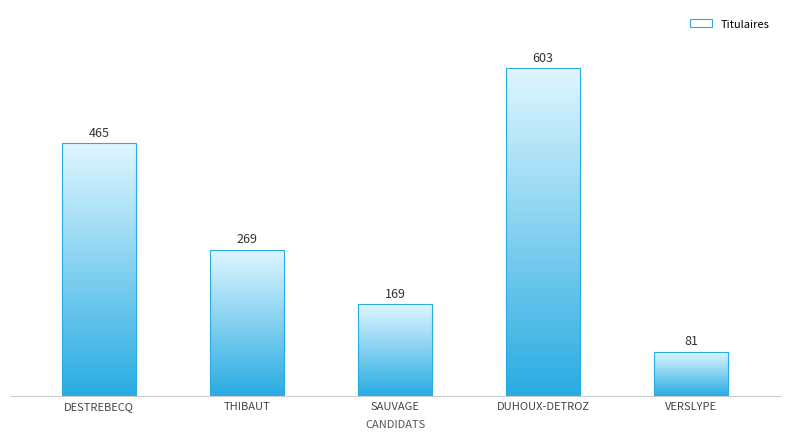

What is the change in value from DUHOUX-DETROZ to VERSLYPE?

-522